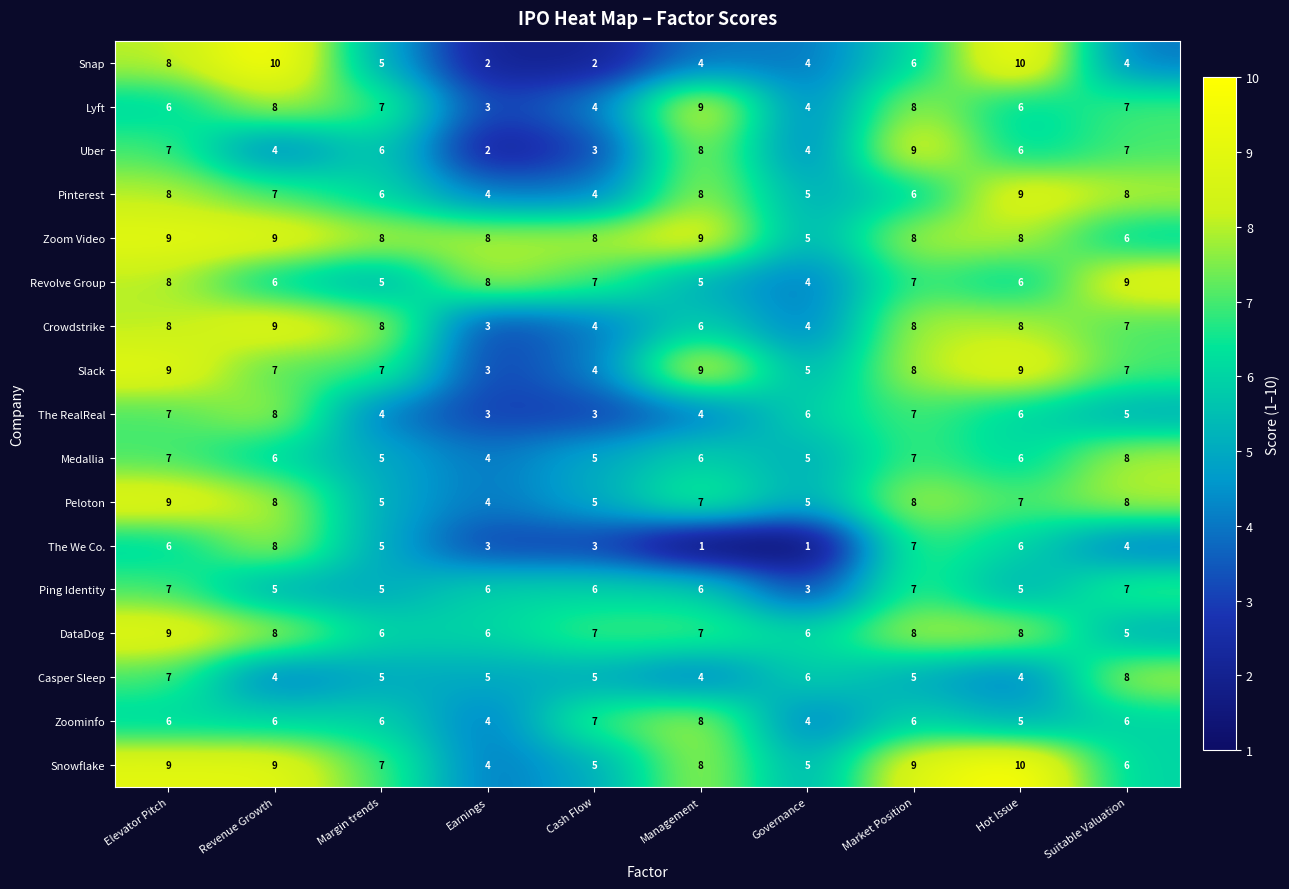

How many series are shown in this chart?

17